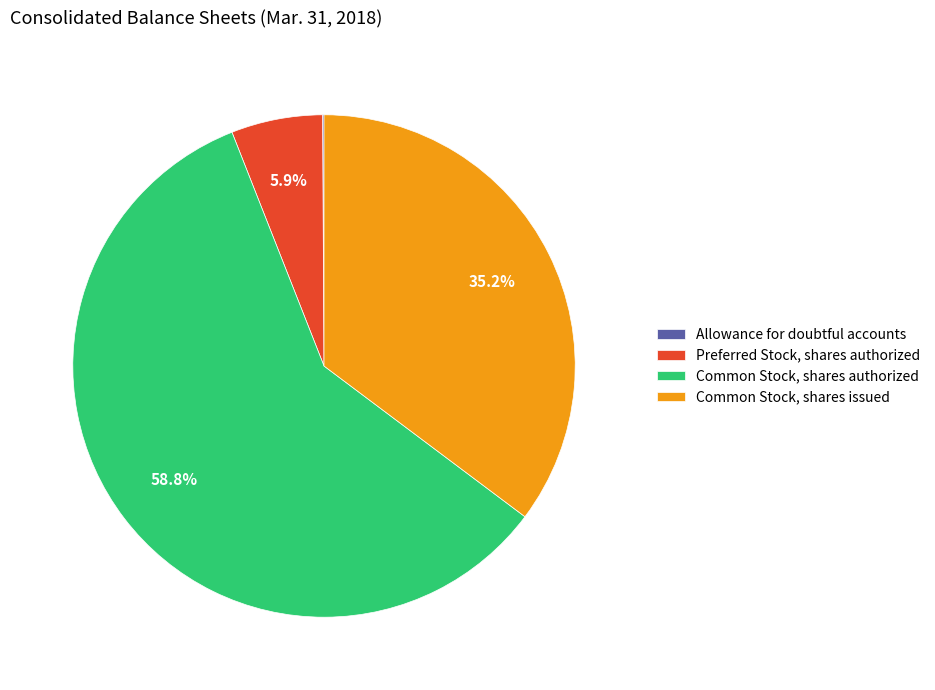

Is there any slice that represents more than half of the pie?

Yes